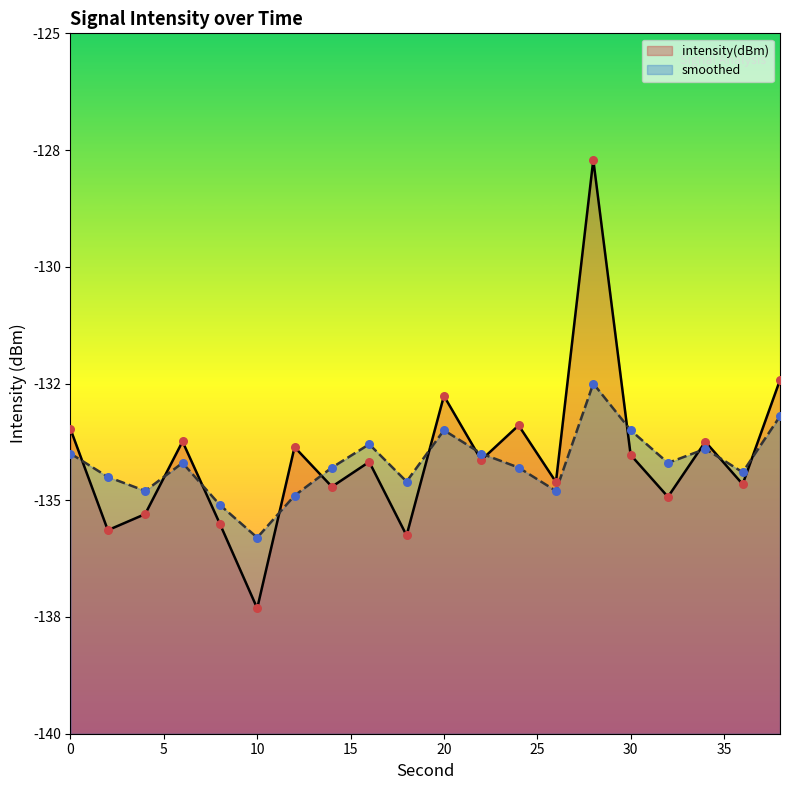

What are all the series names shown in the legend?

intensity(dBm), smoothed